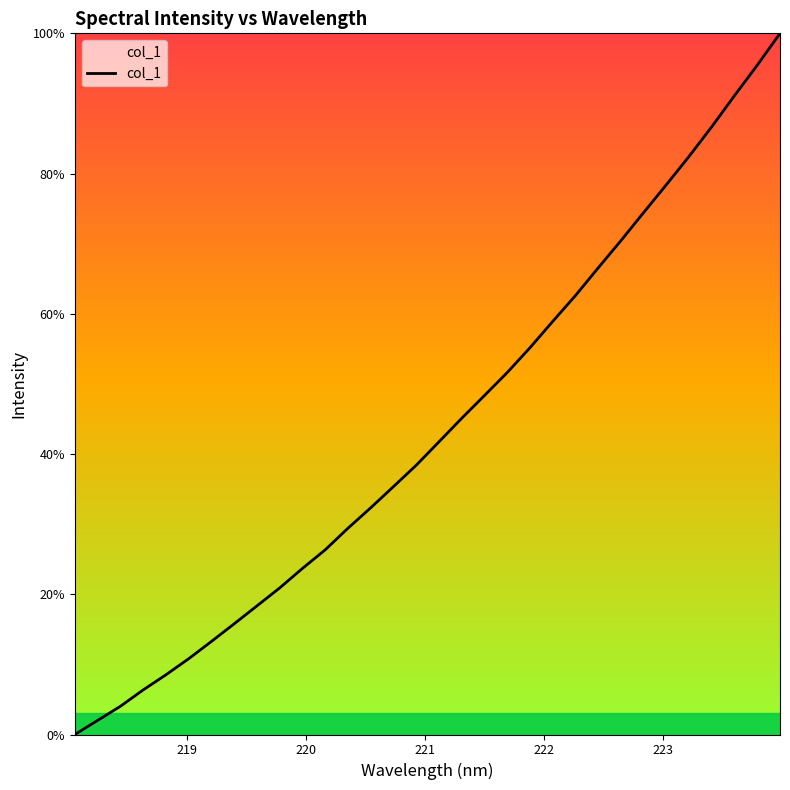

What is the maximum value shown in the chart?

100.0